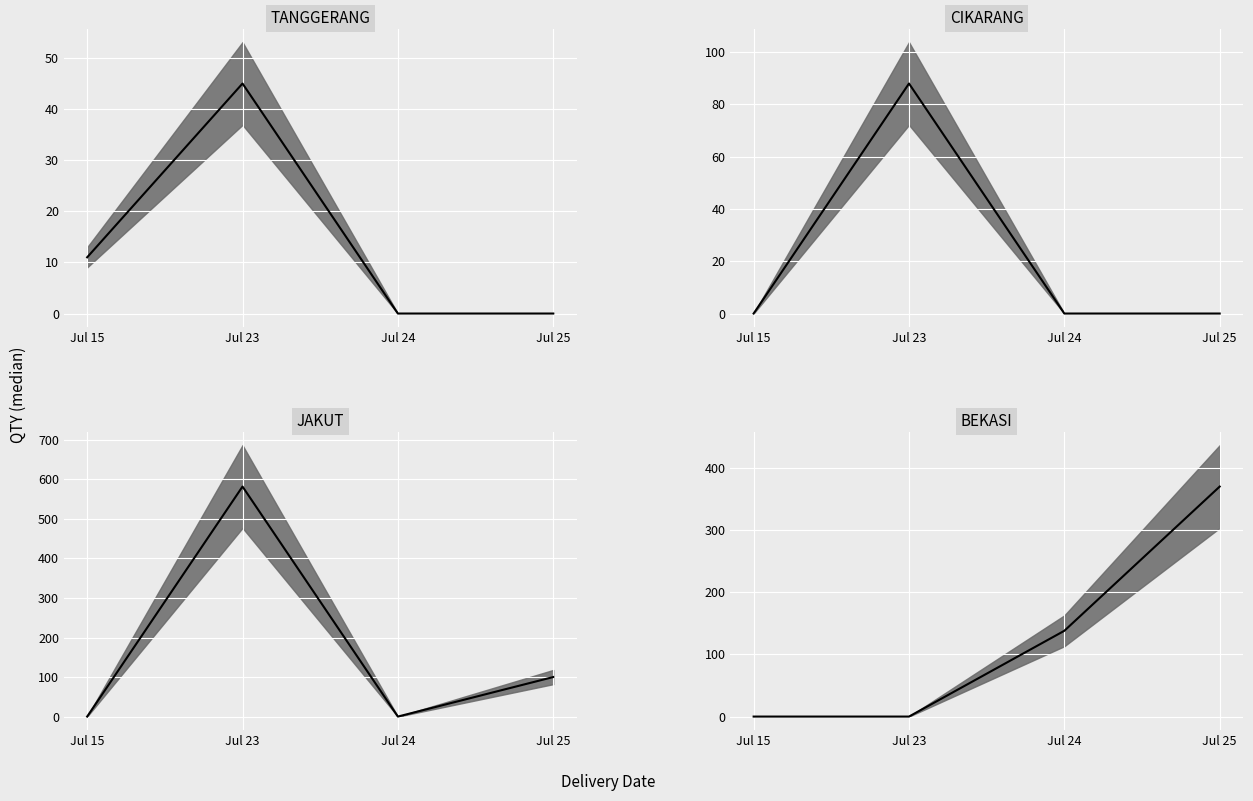

True or false: the data shows 561 at Jul 25.

False